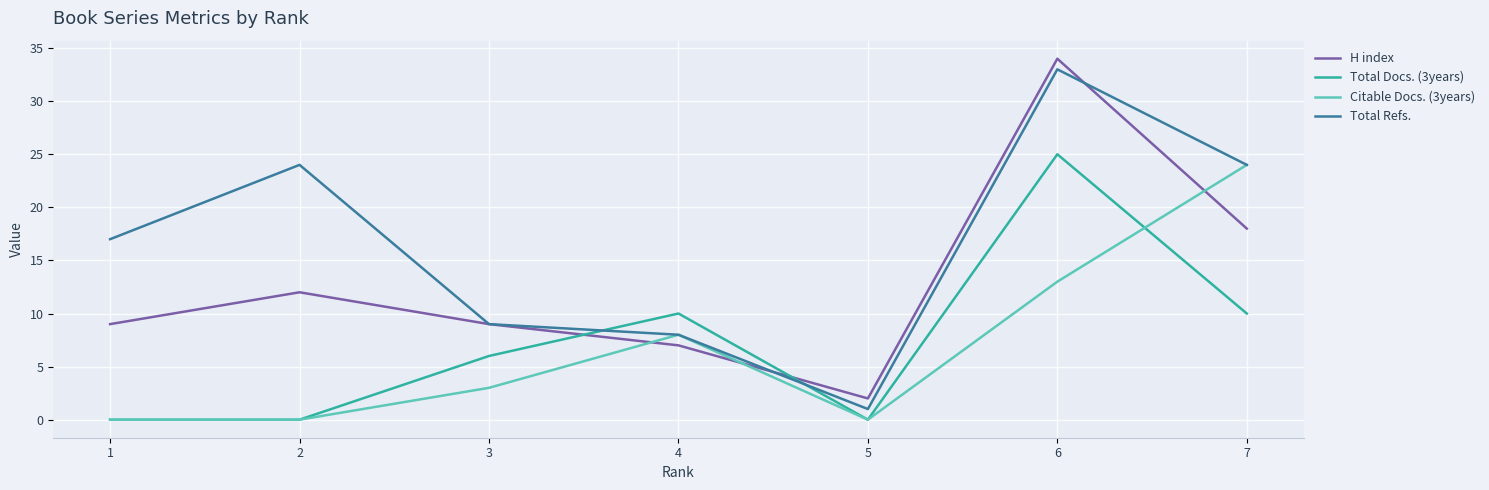

What is the difference between the second highest and minimum values in the Total Refs. series?

23